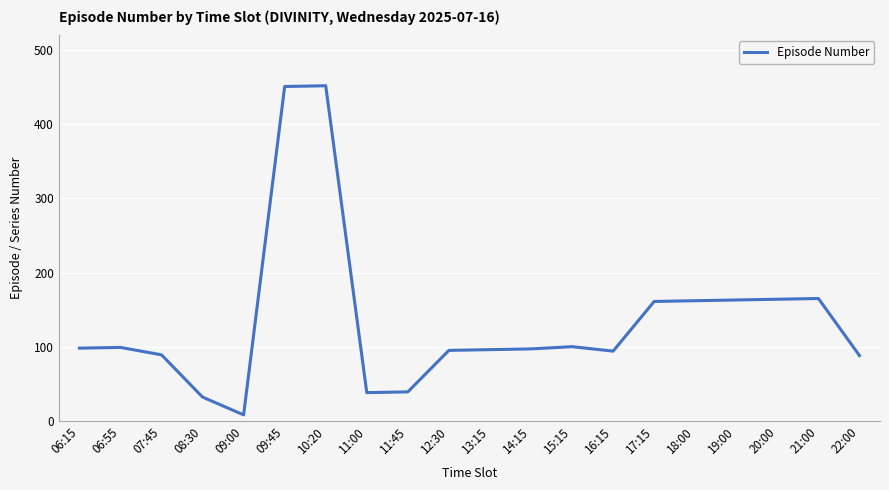

The value at 16:15 is 21. True or false?

False